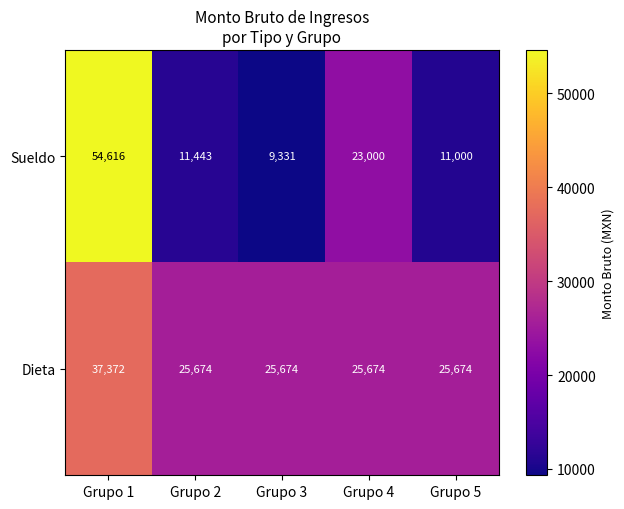

What is the sum of all Dieta values?

140068